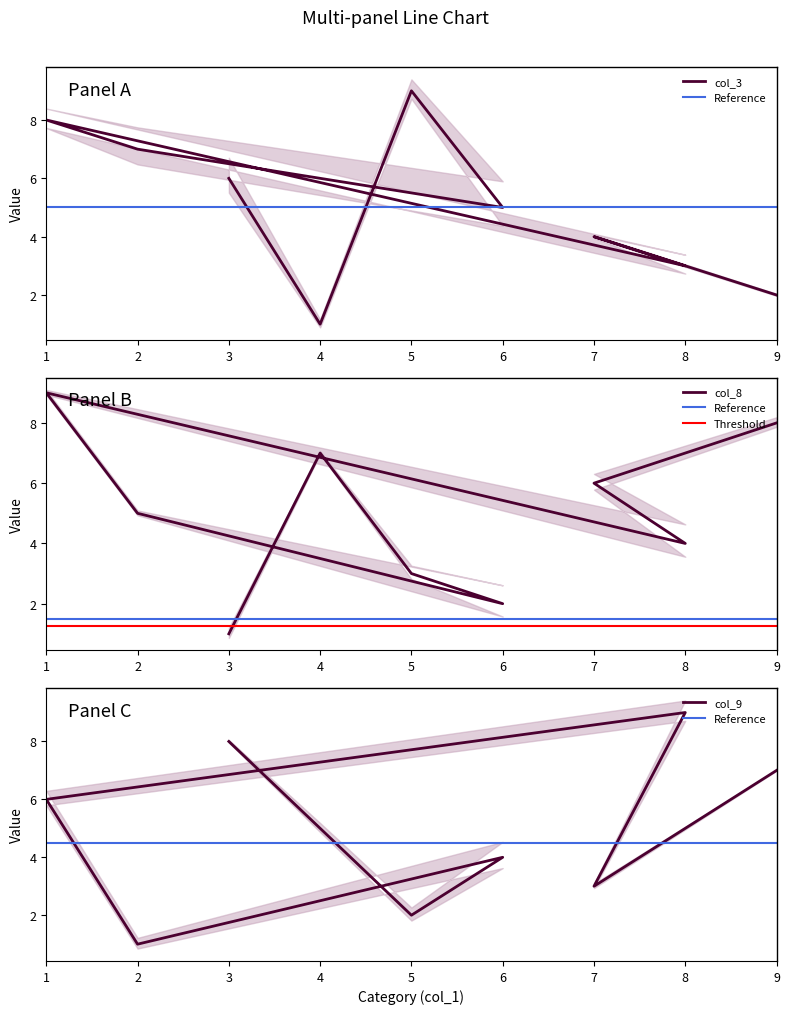

True or false: col_8 and col_9 cross at least once.

True